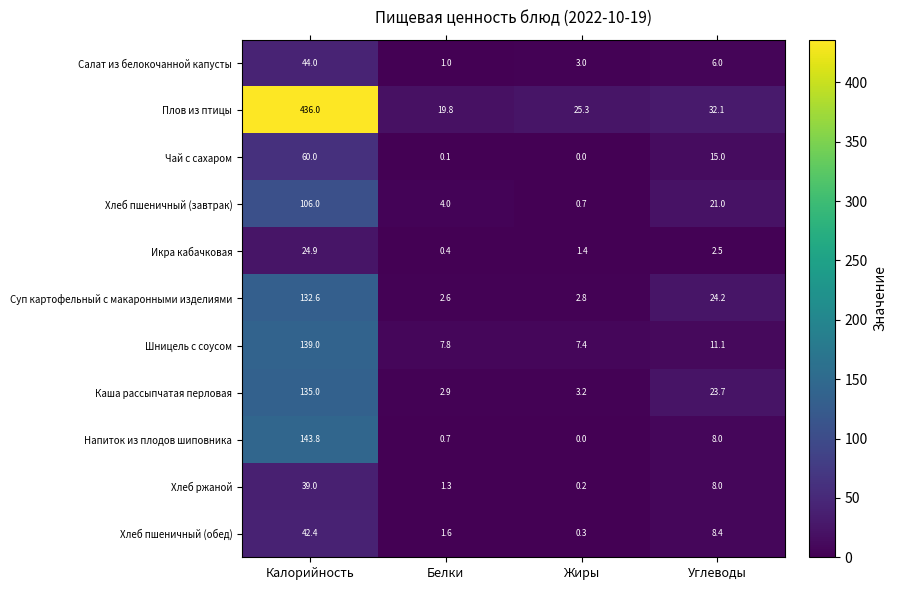

What is the spread (max minus min) of values at Углеводы?

29.6